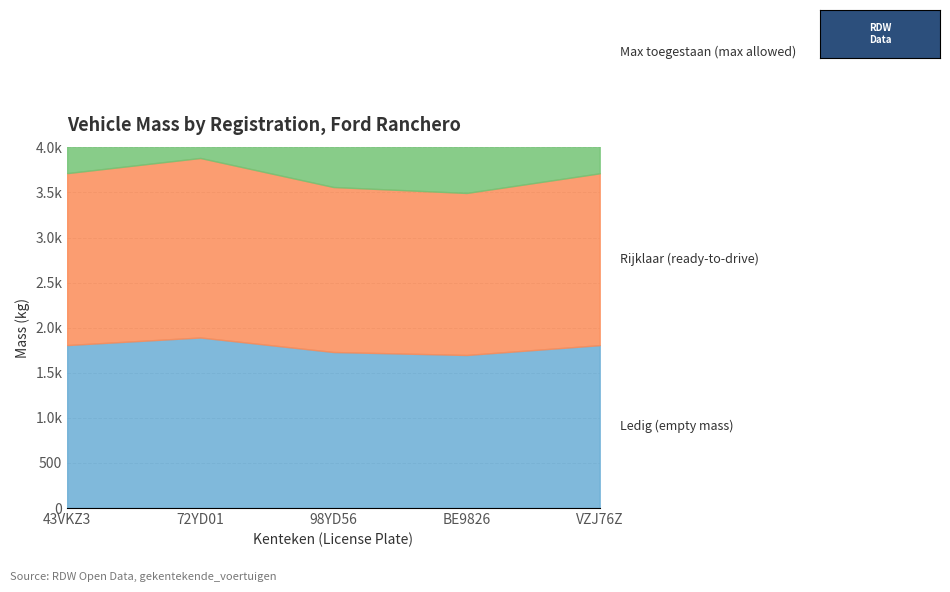

How many lines are shown in the chart?

3